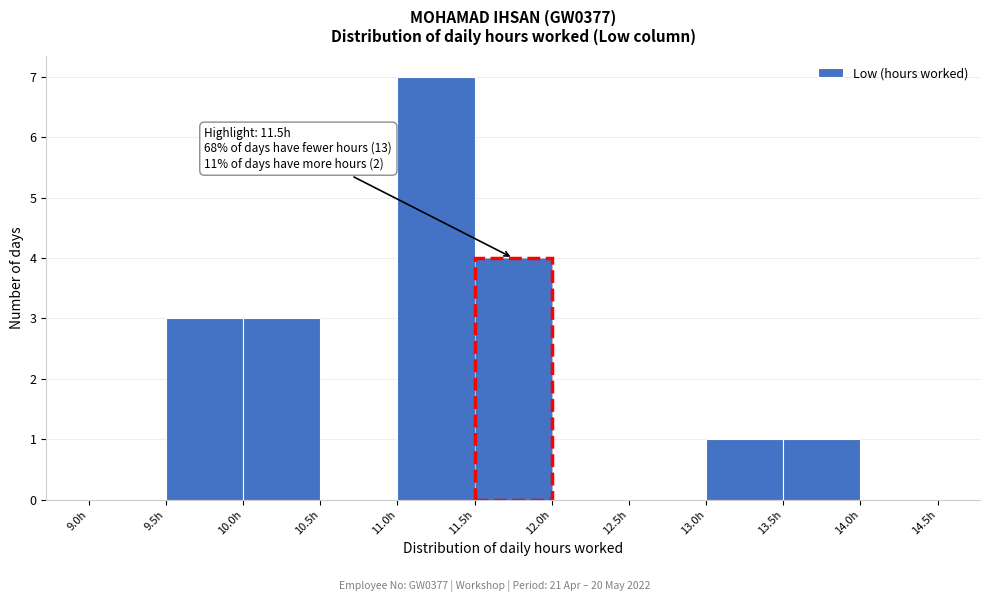

Which range on the x-axis has the tallest bar?

11.0 to 11.5